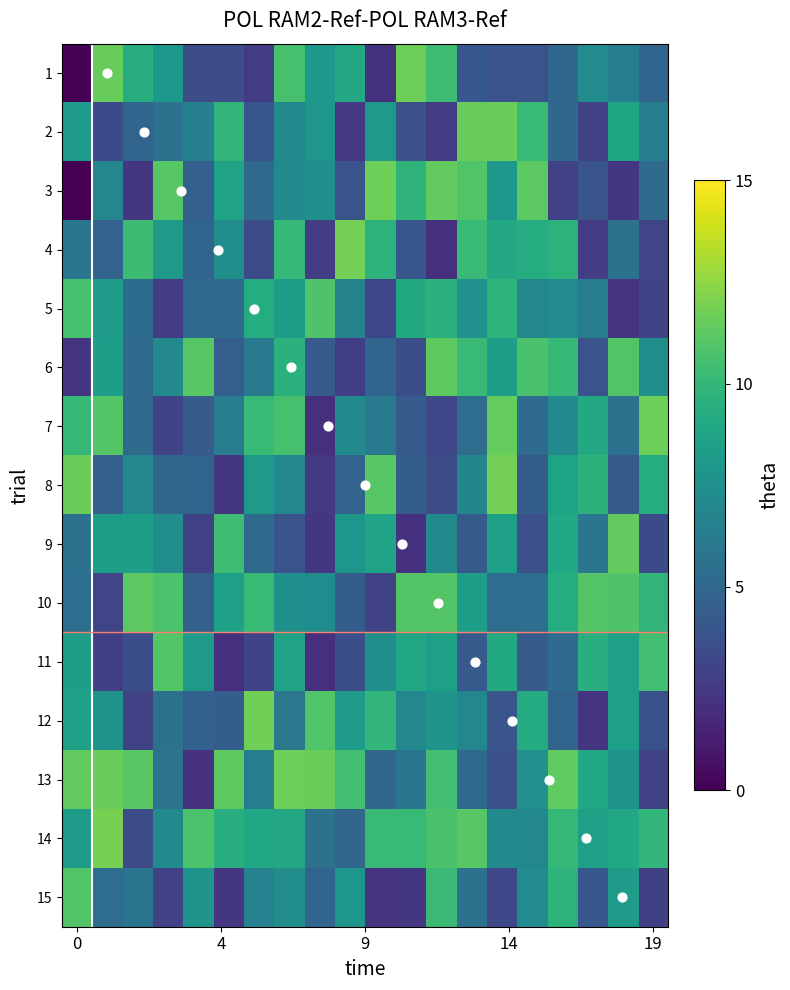

What is the difference between the maximum and minimum values in the 3 series?

8.1